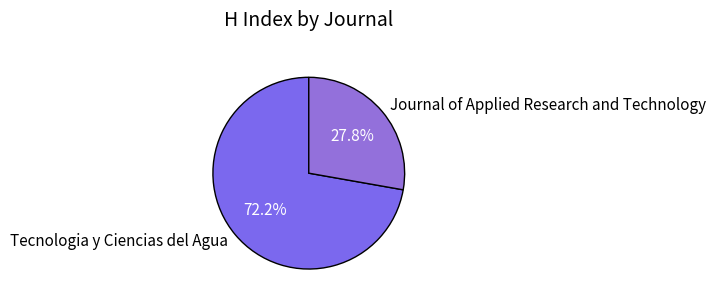

Rank the categories by value from lowest to highest.

Journal of Applied Research and Technology, Tecnologia y Ciencias del Agua